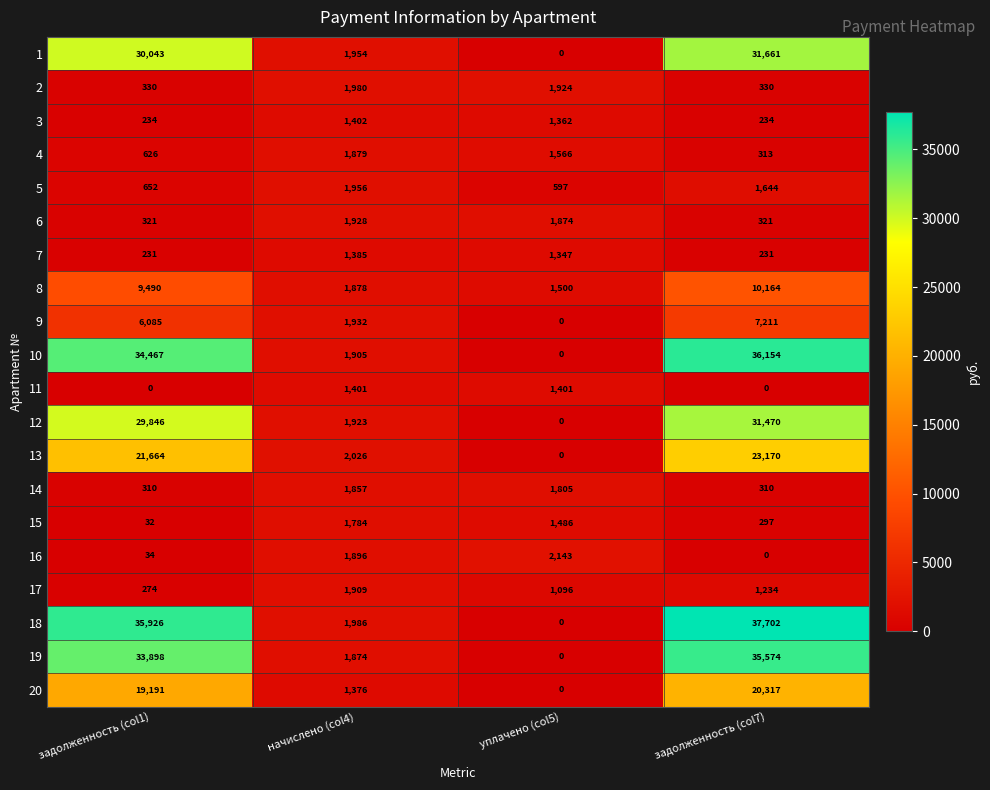

True or false: 13 has a value of 503 at начислено (col4).

False